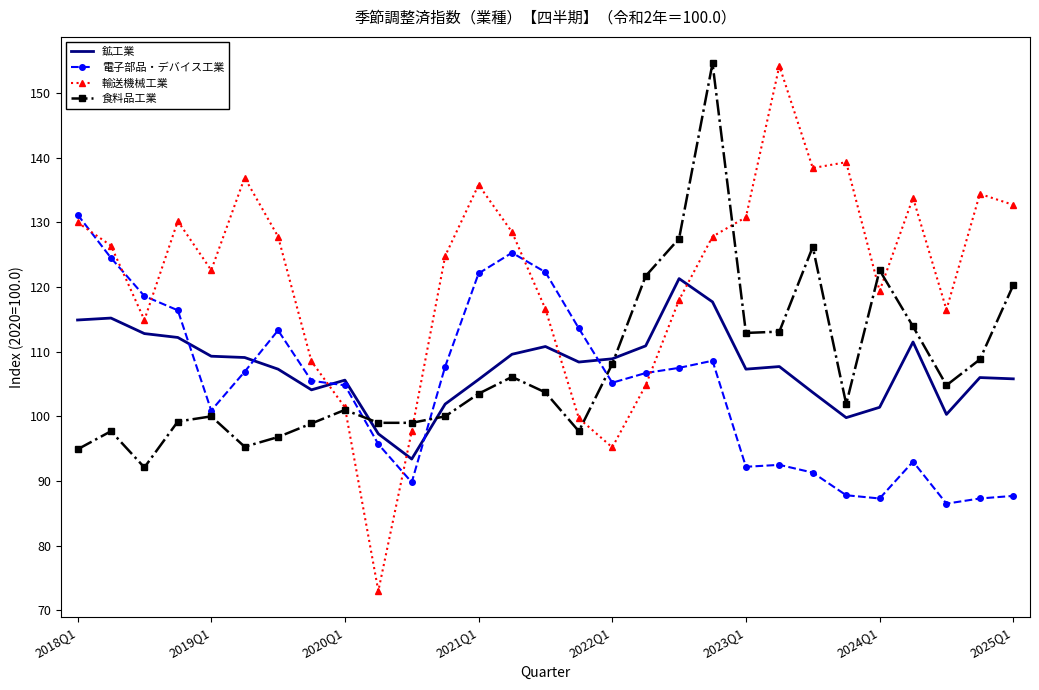

Which series has the widest spread of values?

輸送機械工業